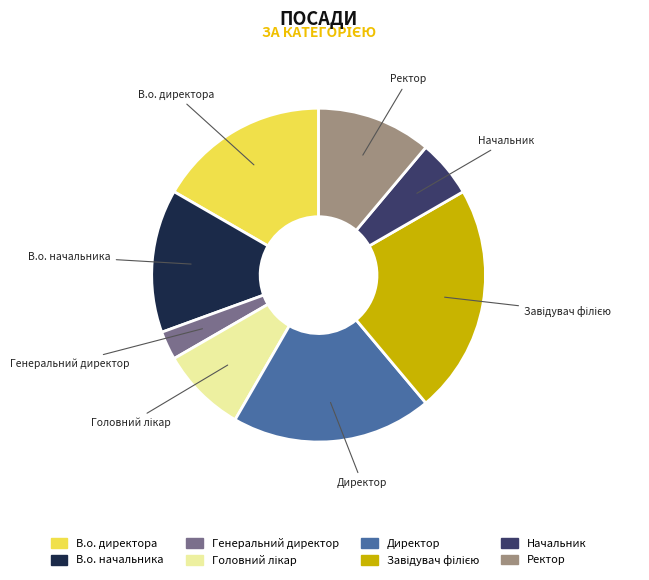

Is it true that В.о. начальника is 14% of the pie?

True